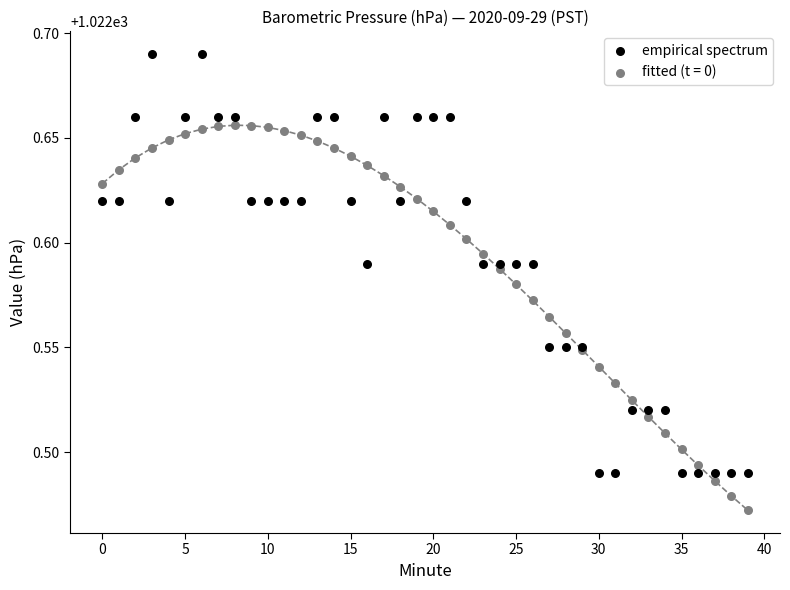

Which series contains the lowest Y value?

fitted (t = 0)